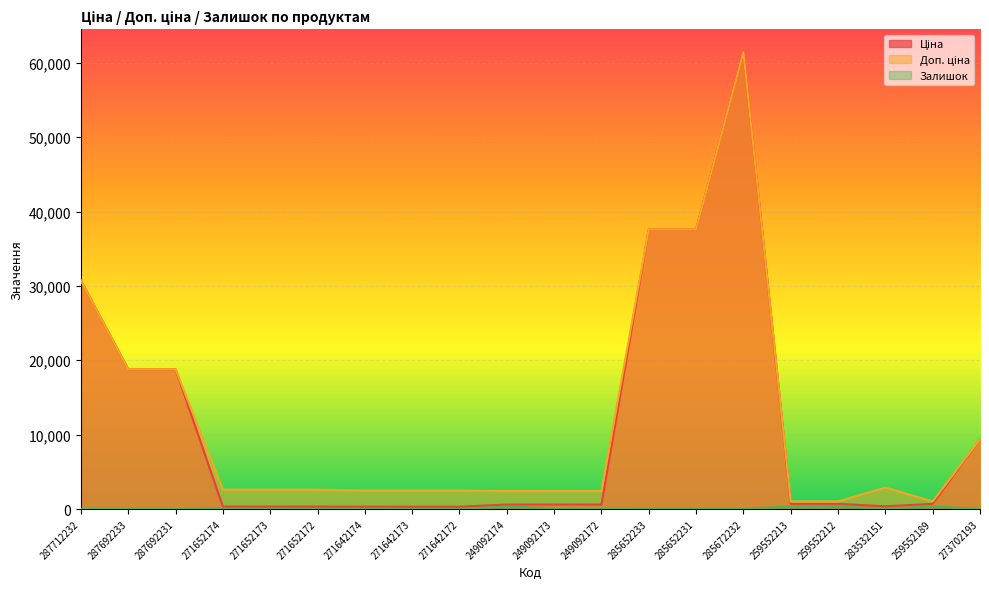

Which category has the highest value across all series?

285672232